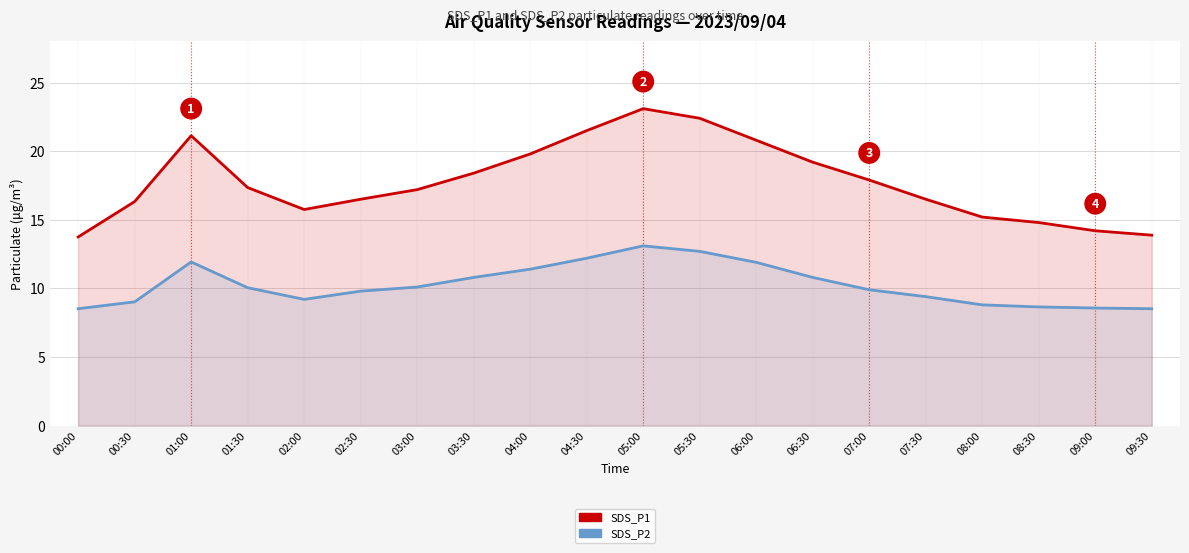

At how many categories does at least one series exceed 15?

16